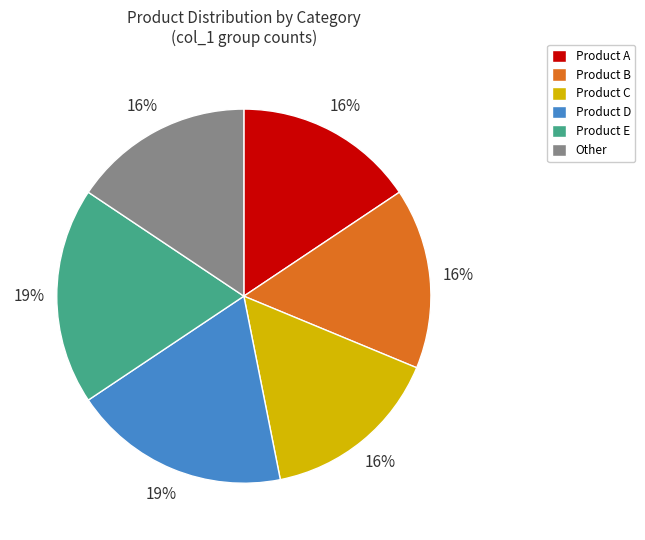

To the nearest percent, what is the average slice percentage?

17%